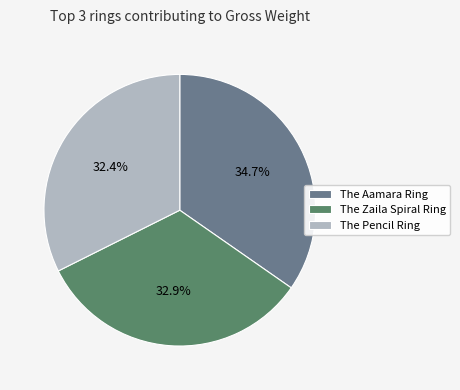

What is the smallest slice in the pie chart?

The Pencil Ring